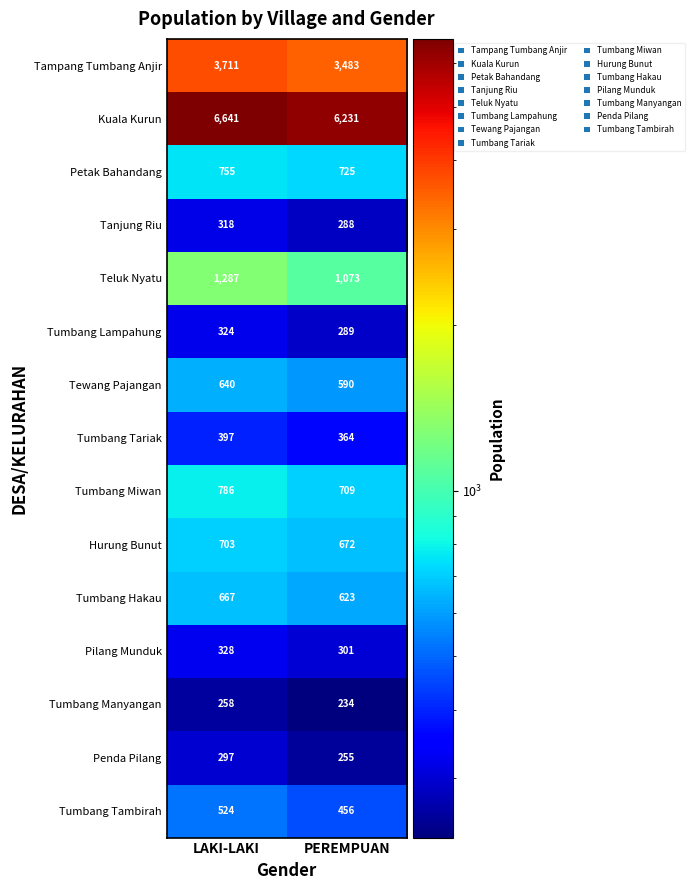

Which series changed the most between LAKI-LAKI and PEREMPUAN?

Kuala Kurun